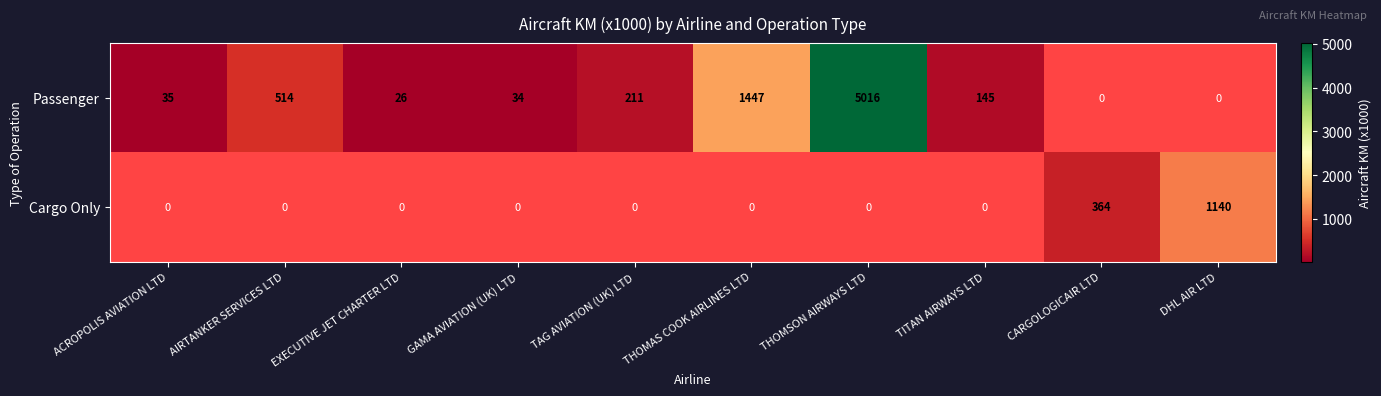

Which has a higher value, THOMSON AIRWAYS LTD or TITAN AIRWAYS LTD?

THOMSON AIRWAYS LTD